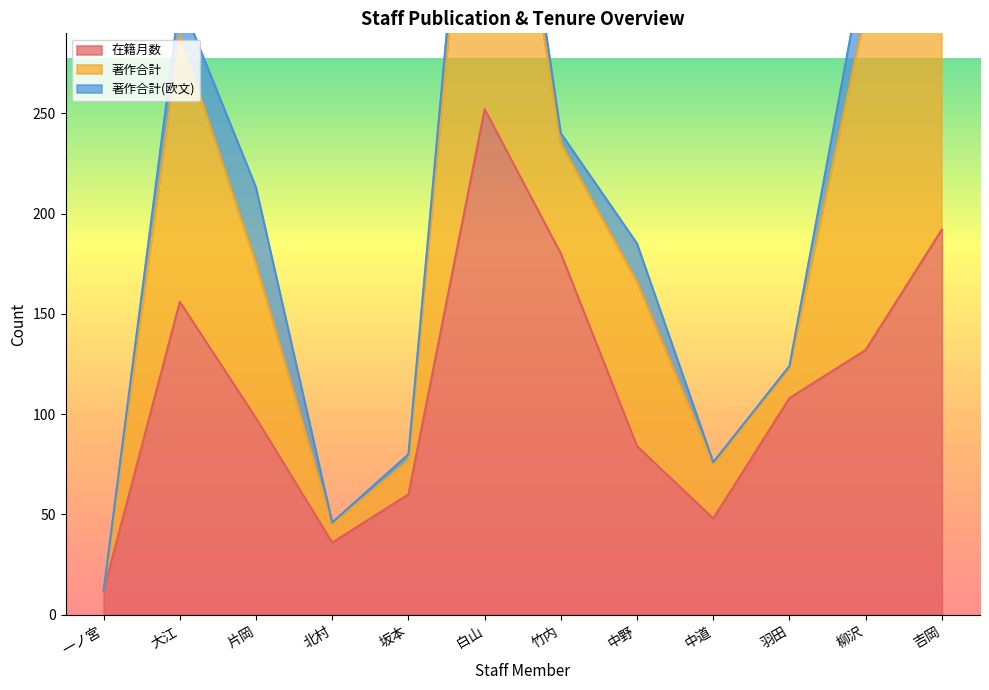

List the labels in order of 在籍月数 value, smallest first.

一ノ宮, 北村, 中道, 坂本, 中野, 片岡, 羽田, 柳沢, 大江, 竹内, 吉岡, 白山